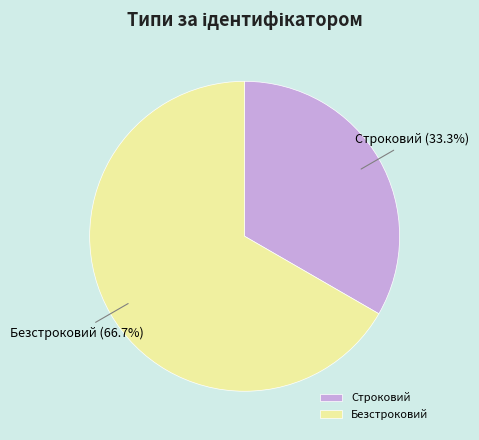

Which slice represents more than half of the pie?

Безстроковий